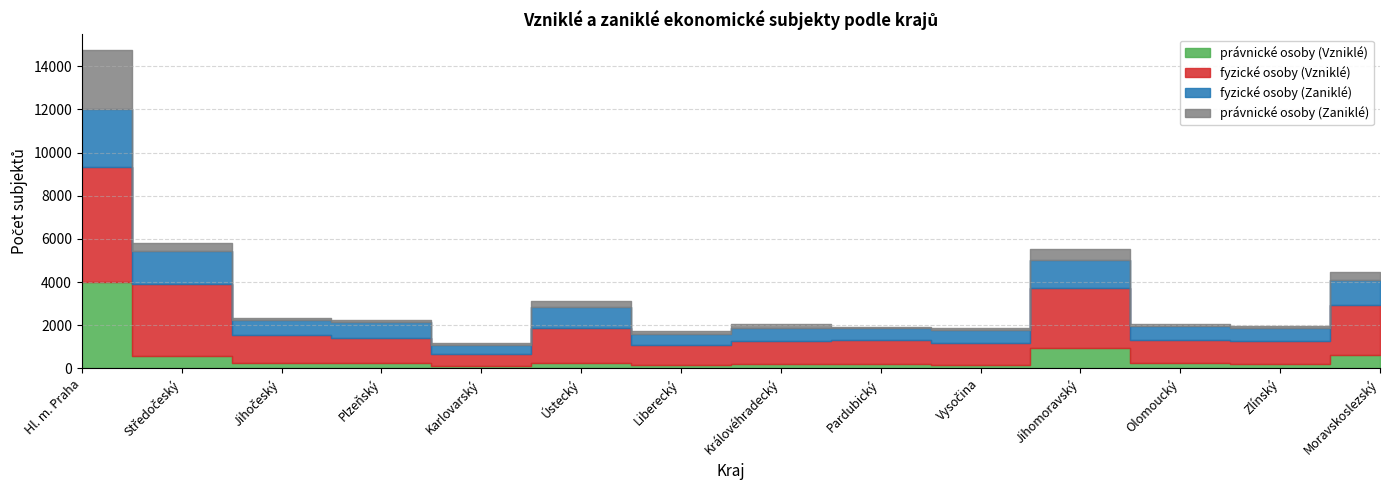

True or false: fyzické osoby (Vzniklé) and právnické osoby (Zaniklé) cross at least once.

False